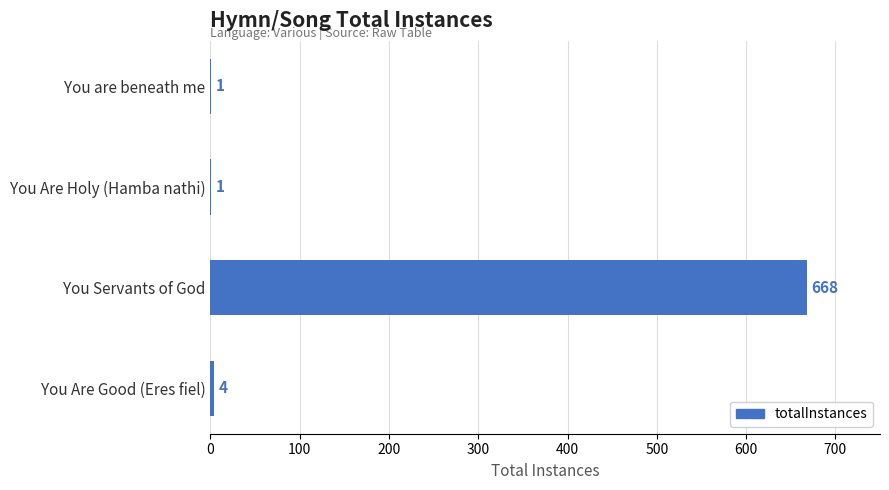

The chart shows a value of 4 at You Are Good (Eres fiel). True or false?

True